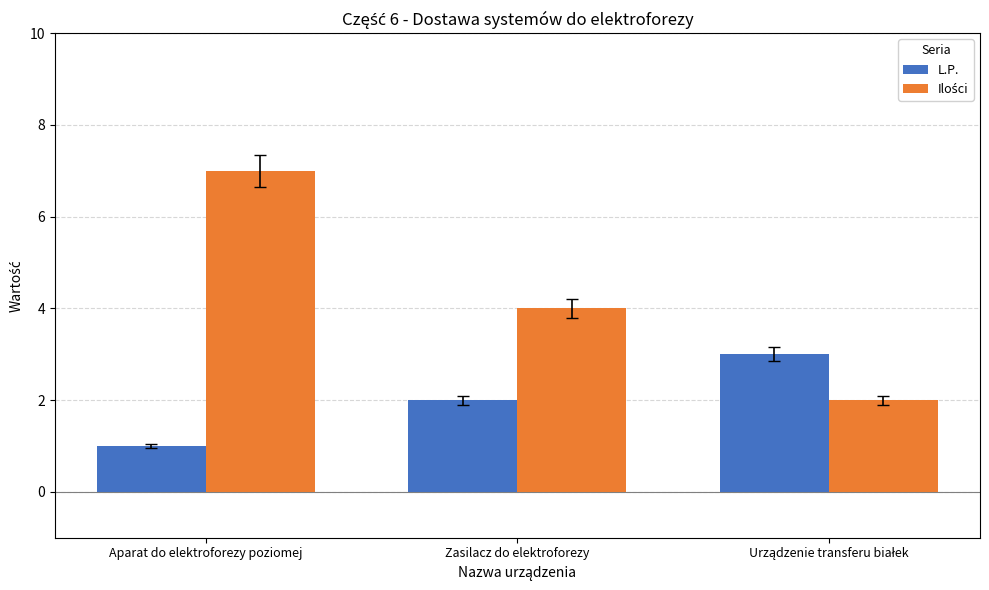

What is the total value across all series at Aparat do elektroforezy poziomej?

8